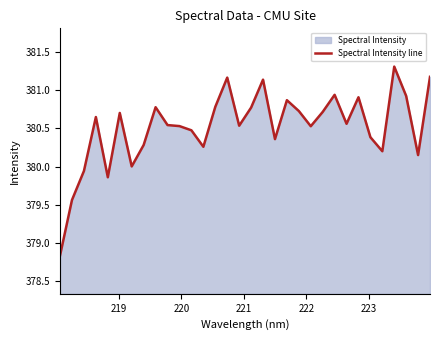

How many lines are shown in the chart?

1